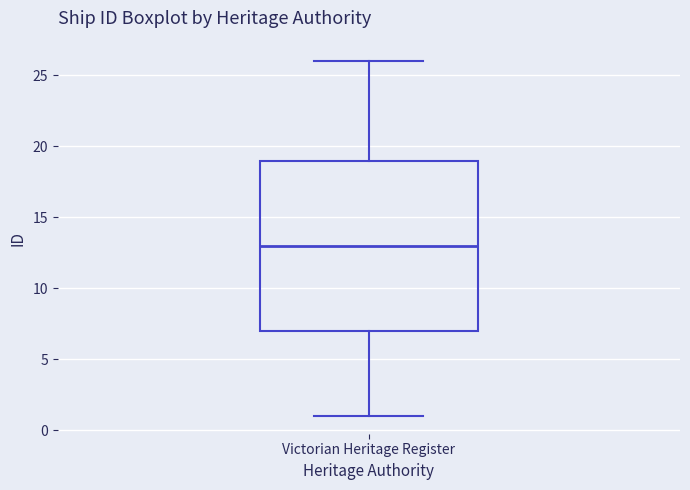

Read this box plot against the y-axis: the position of the median line, the range covered by the box, and the ends of both whiskers. The values are not printed on the chart, so give them approximately, as read against the axis.

median 13, box 7 to 19, whiskers 1 to 26